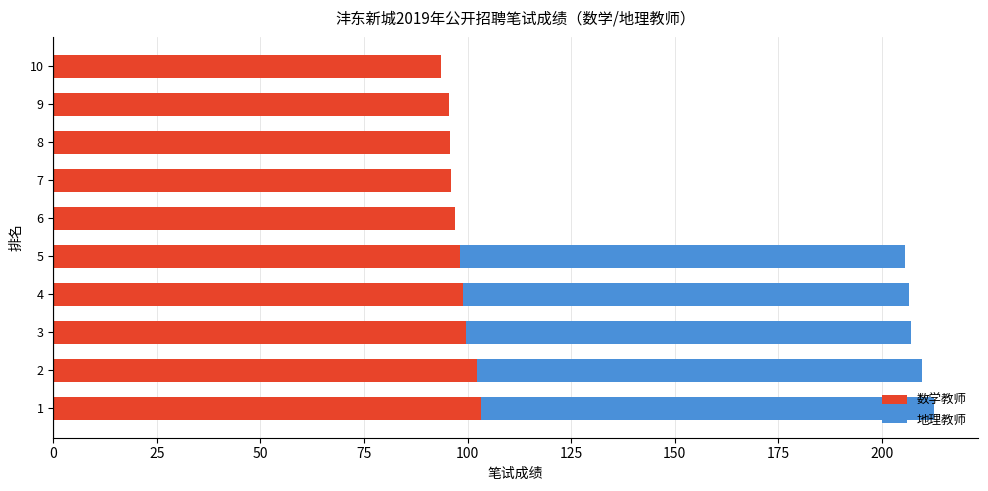

What is the total value across all series at 4?

206.5